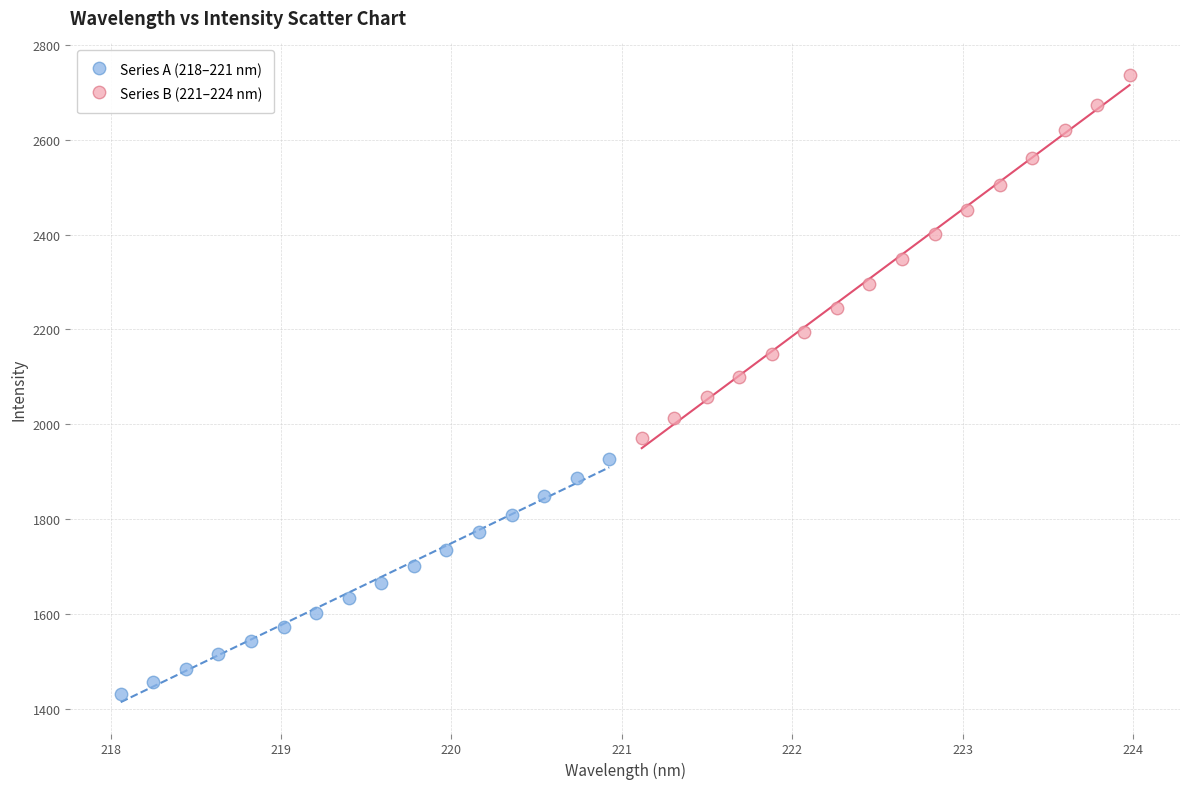

Which series contains the highest Y value?

Series B (221–224 nm)